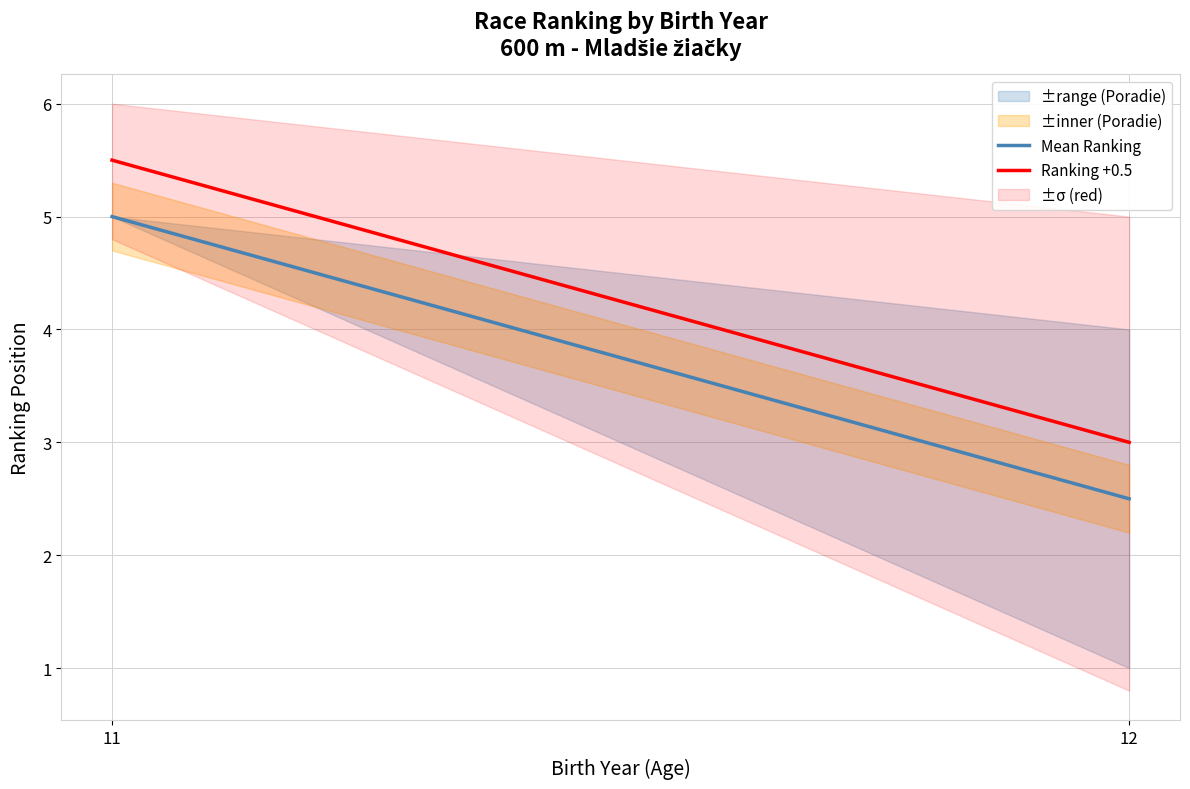

At which category is the sum across all series the highest?

11